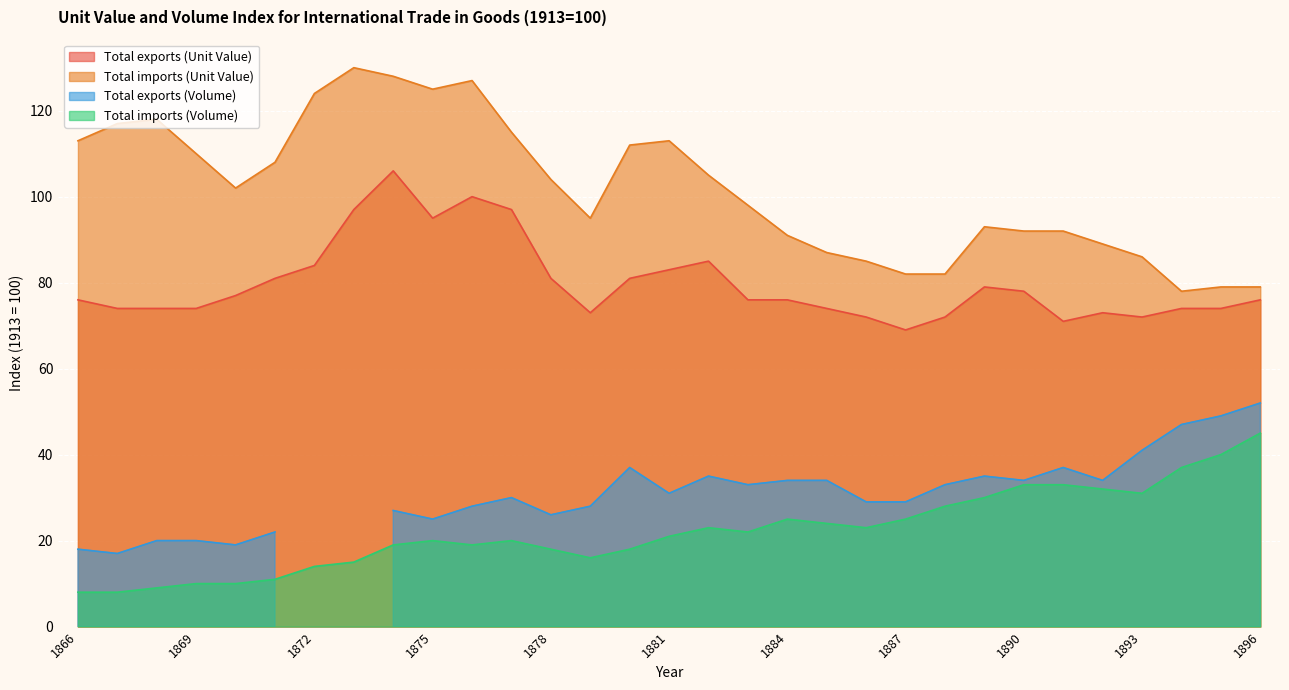

The Total exports (Unit Value) series shows 69 at 1887. True or false?

True